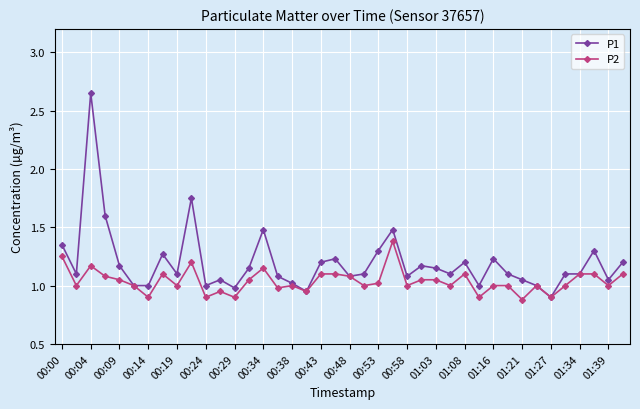

Does the chart display data point markers on the line(s)?

Yes